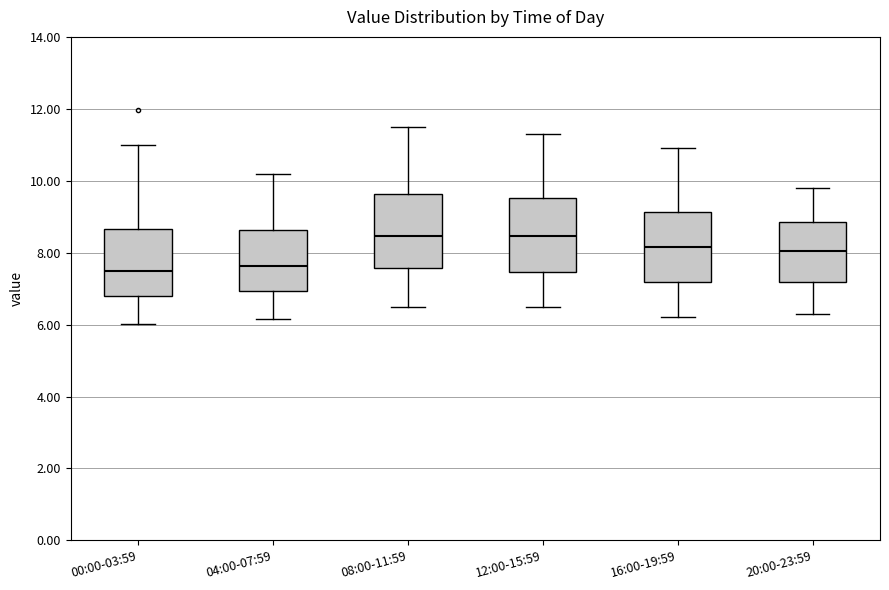

Where does the median line of the box for 12:00-15:59 sit on the y-axis? The values are not printed on the chart, so give them approximately, as read against the axis.

8.4